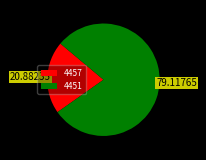

How many segments does this pie chart have?

2